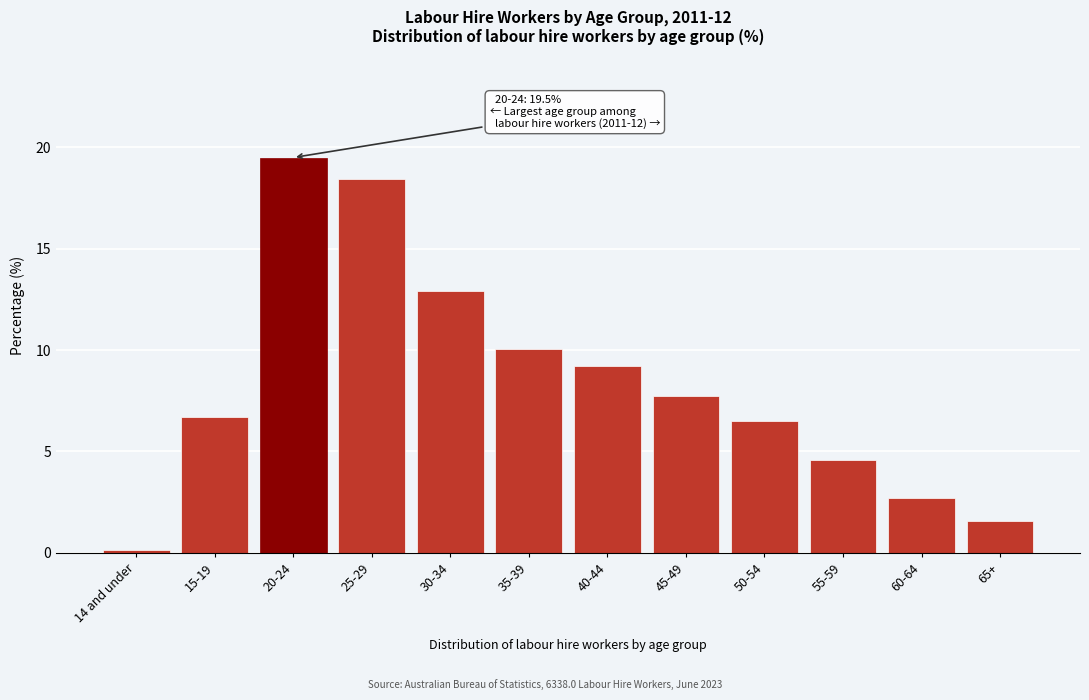

Reading left to right, extract all data points from this chart.

0.1	6.7	19.5	18.4	12.9	10.0	9.2	7.7	6.5	4.6	2.7	1.6